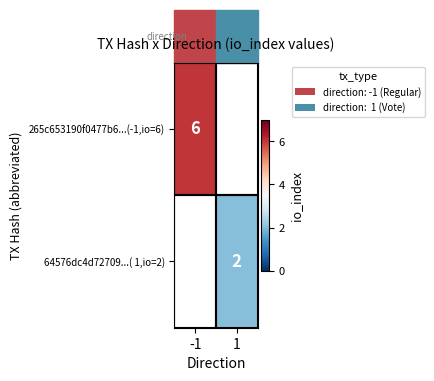

True or false: 64576dc4d72709...( 1,io=2) has a value of 1 at 1.

False